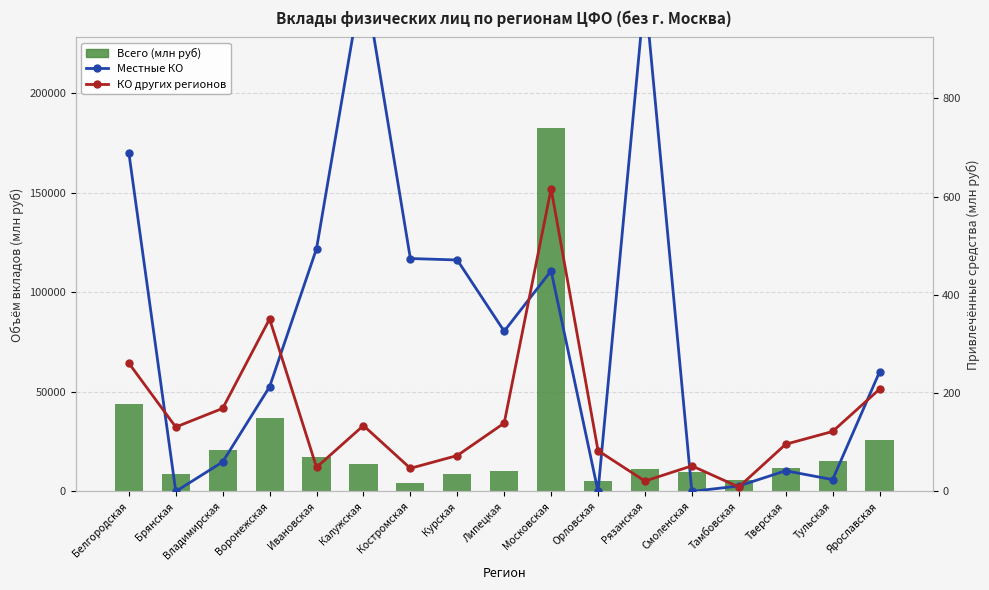

Is the value of КО других регионов at Тамбовская greater than the value of Местные КО at Владимирская?

No